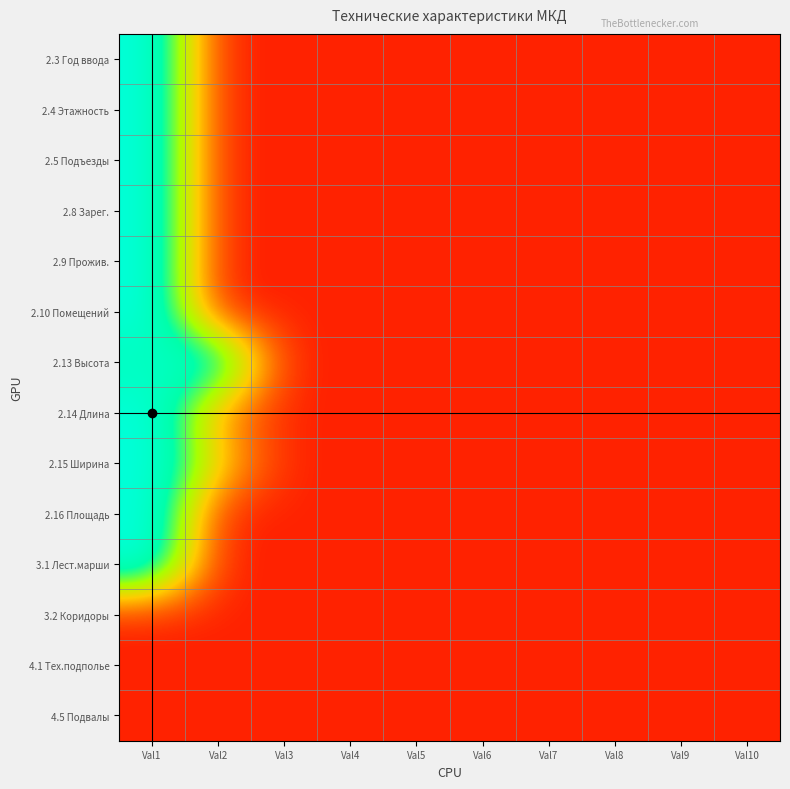

At how many categories does at least one series exceed 0?

2